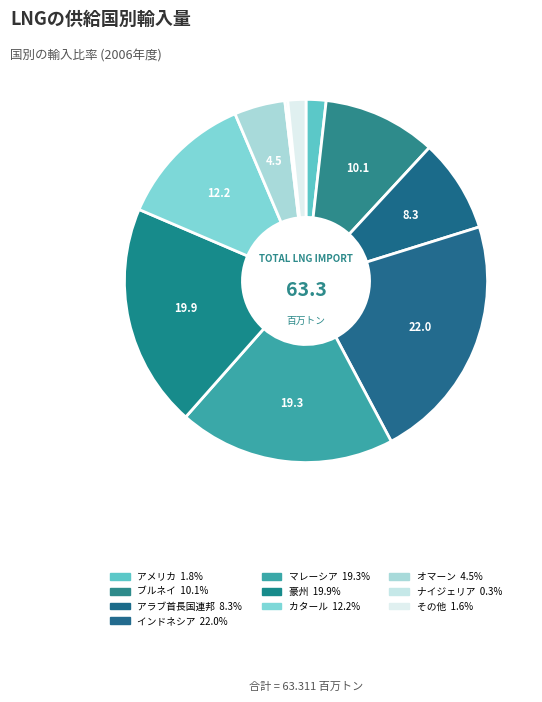

To the nearest percent, what percentage of the pie is その他?

2%